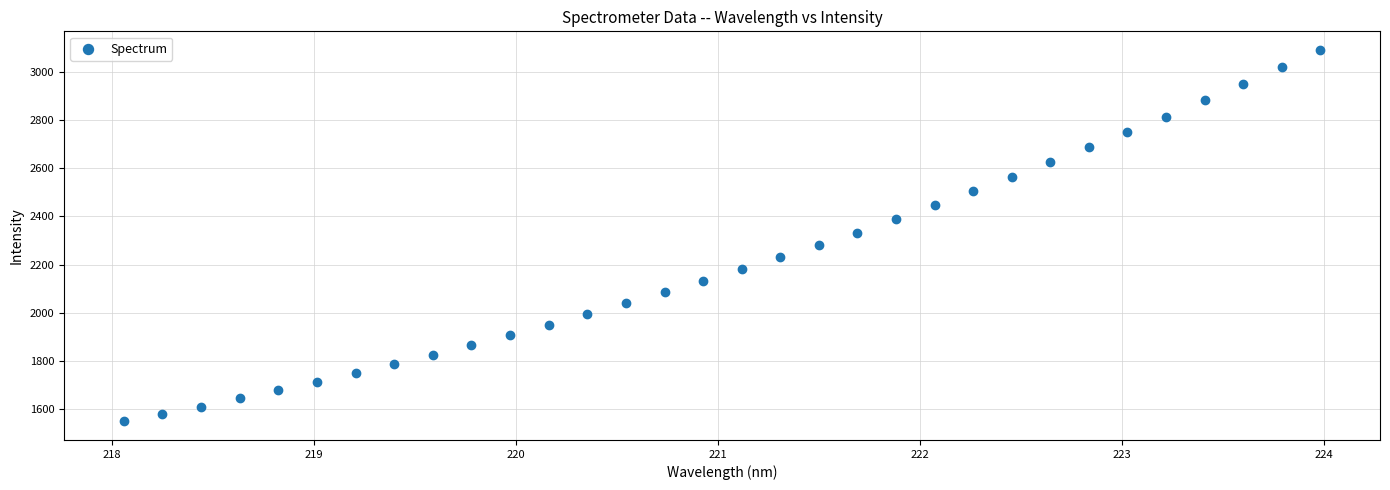

What is the range of X values (max minus min)?

5.9